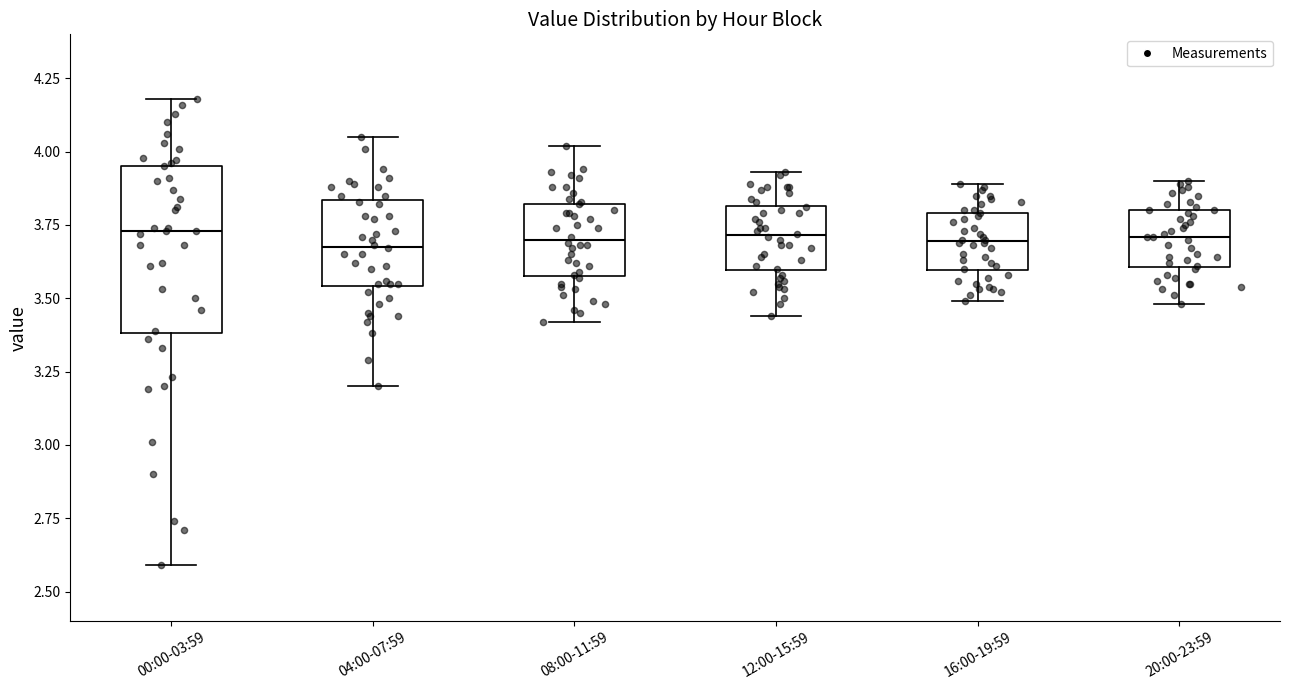

Where is the upper edge of the box for 08:00-11:59 on the y-axis? The values are not printed on the chart, so give them approximately, as read against the axis.

3.80